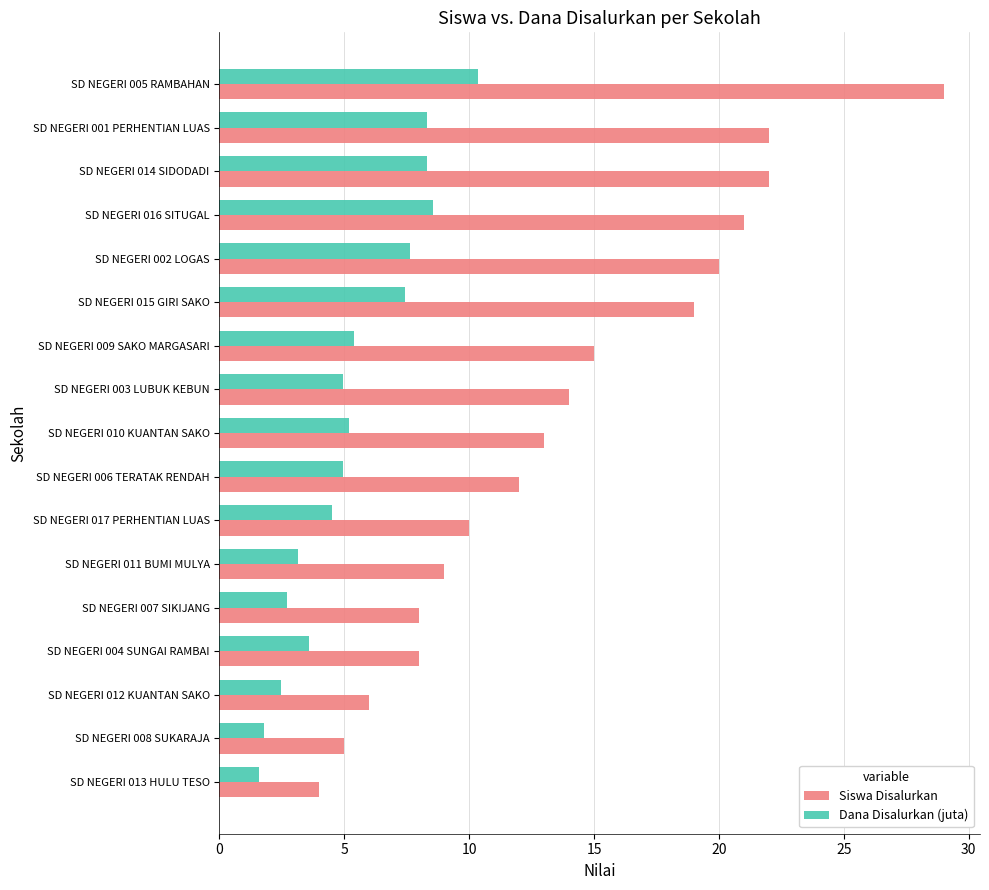

At which label does Dana Disalurkan (juta) reach its peak?

SD NEGERI 005 RAMBAHAN